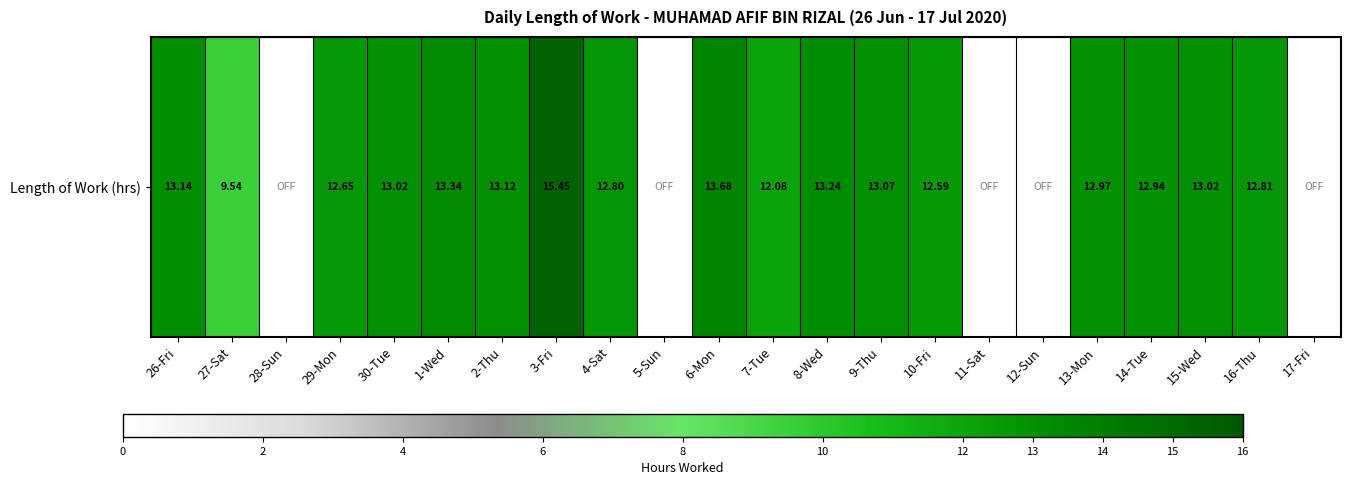

Rank the categories by value from lowest to highest.

28-Sun, 5-Sun, 11-Sat, 12-Sun, 17-Fri, 27-Sat, 7-Tue, 10-Fri, 29-Mon, 4-Sat, 16-Thu, 14-Tue, 13-Mon, 30-Tue, 15-Wed, 9-Thu, 2-Thu, 26-Fri, 8-Wed, 1-Wed, 6-Mon, 3-Fri